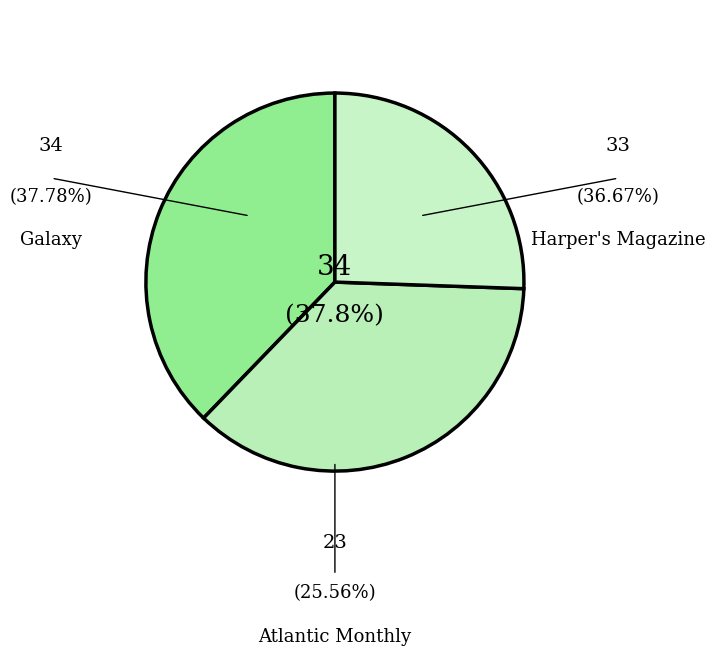

Count the number of slices in the pie.

3